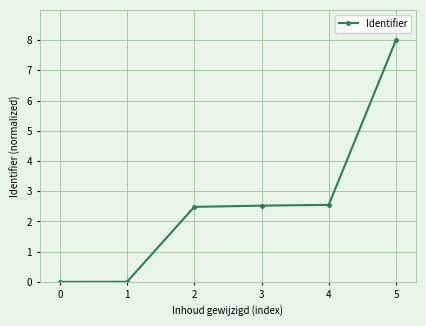

Is this an area chart (filled region under the line)?

No